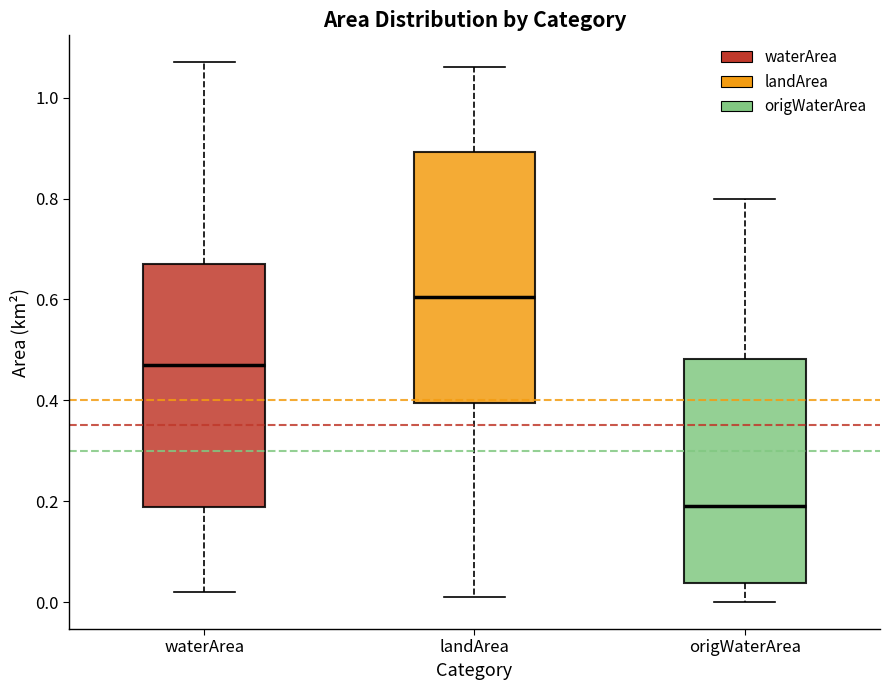

Where is the upper edge of the box for landArea on the y-axis? The values are not printed on the chart, so give them approximately, as read against the axis.

0.90